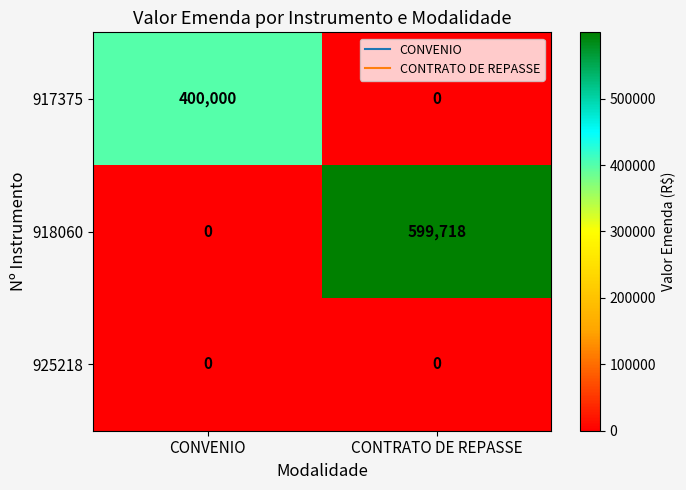

Reading left to right, list all the values displayed in this chart.

917375: CONVENIO=400000	CONTRATO DE REPASSE=0
918060: CONVENIO=0	CONTRATO DE REPASSE=599718
925218: CONVENIO=0	CONTRATO DE REPASSE=0